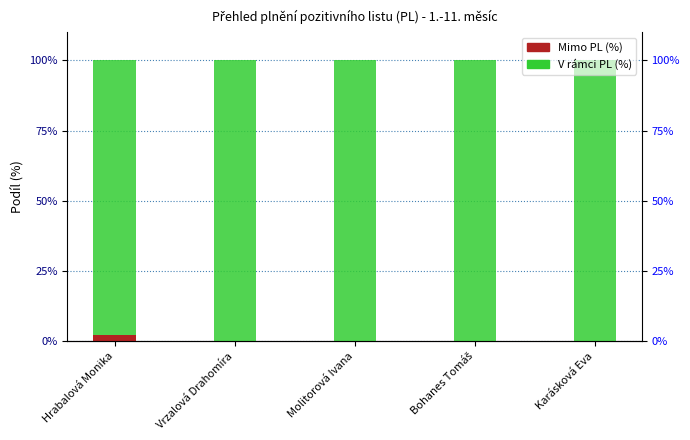

At which category is the sum across all series the highest?

Hrabalová Monika